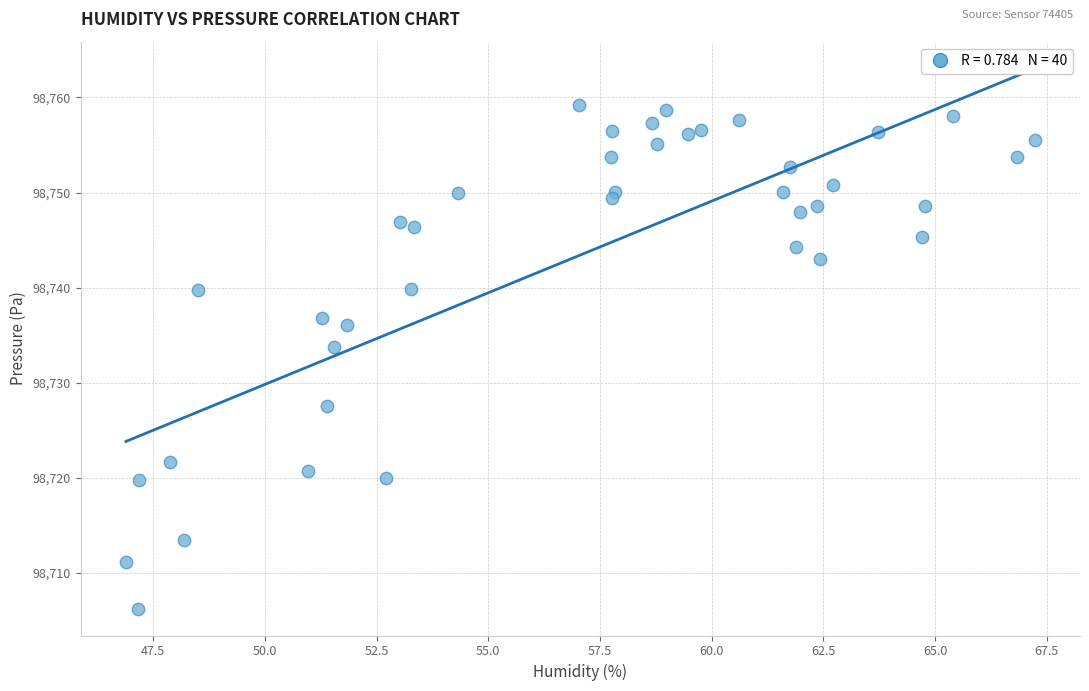

What is the range of X values (max minus min)?

20.3